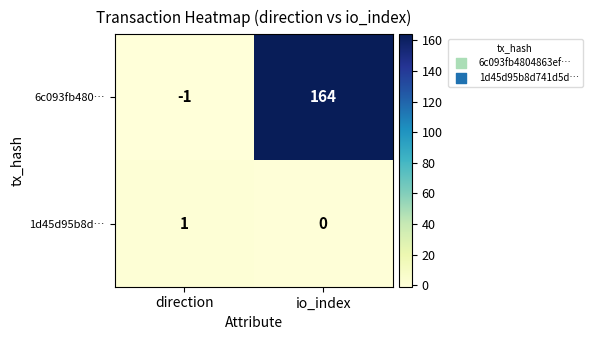

At io_index, list the series in order from smallest to largest.

1d45d95b8d…, 6c093fb480…